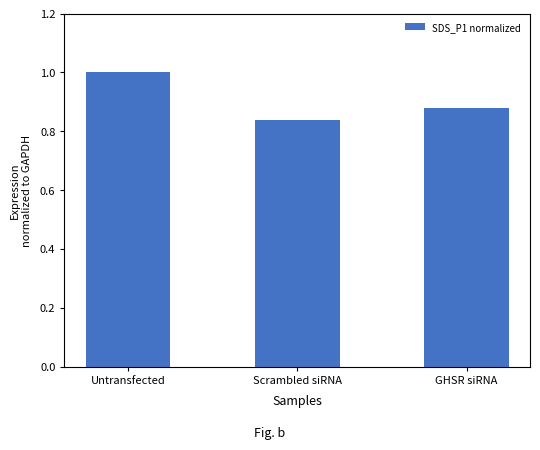

True or false: the data shows 1.5 at GHSR siRNA.

False